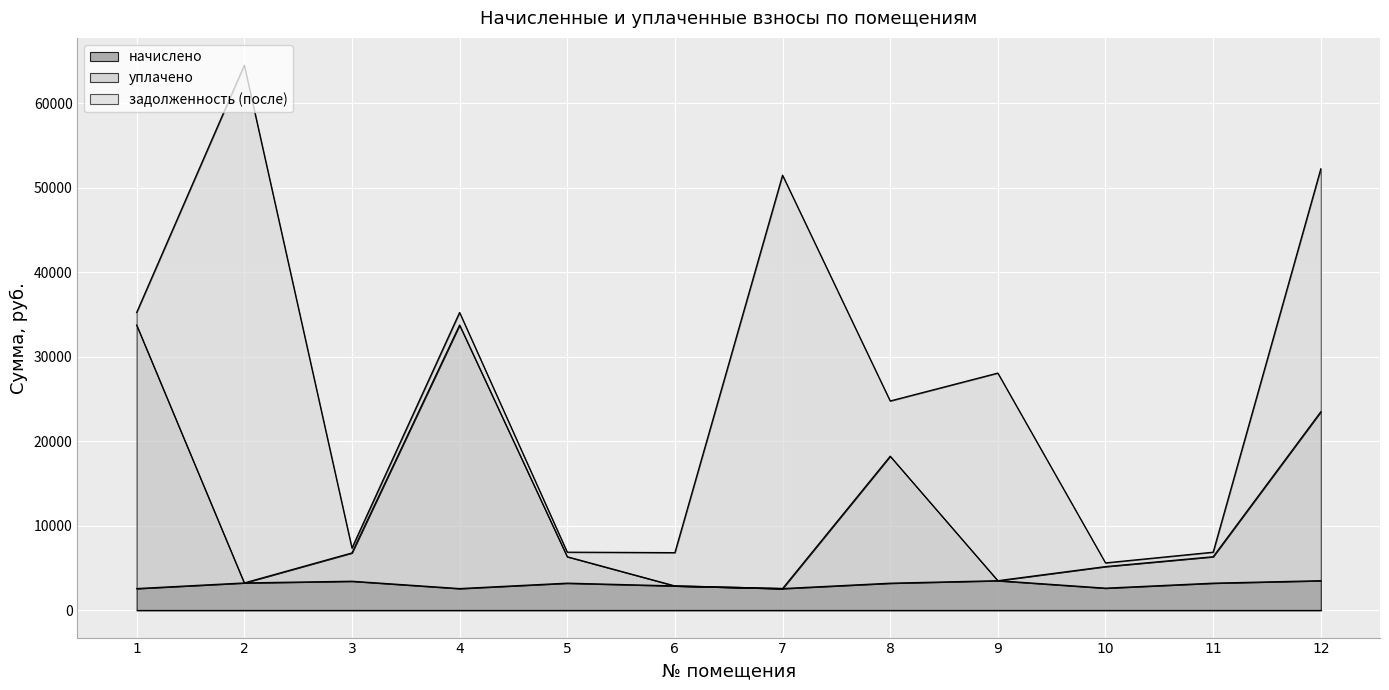

The начислено series shows 3509.4 at 9. True or false?

True